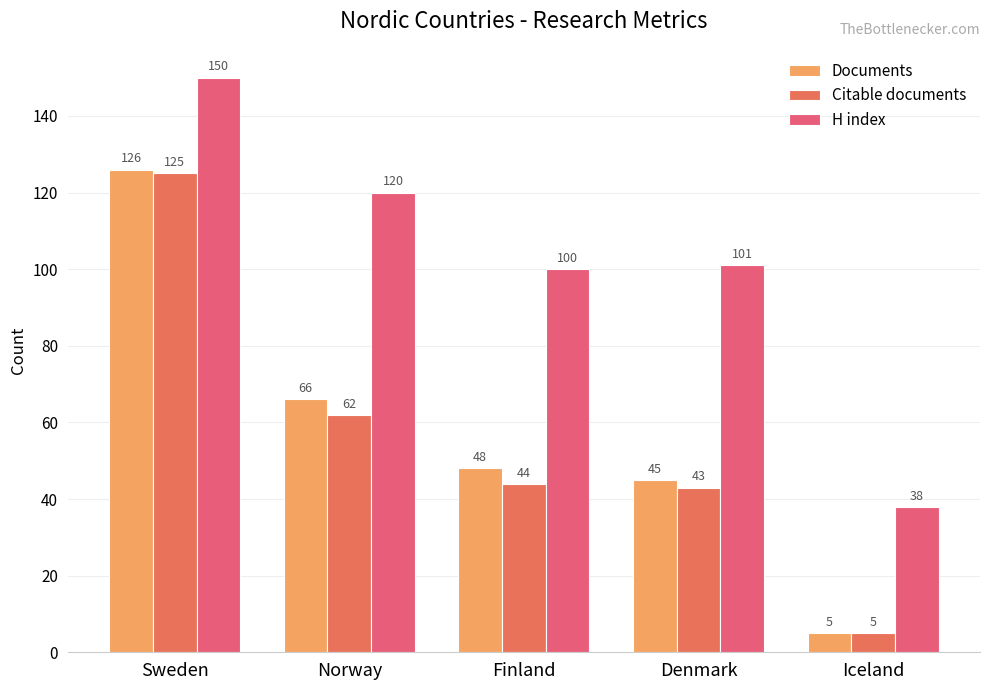

Reading left to right, extract all data points from this chart.

Documents: Sweden=126	Norway=66	Finland=48	Denmark=45	Iceland=5
Citable documents: Sweden=125	Norway=62	Finland=44	Denmark=43	Iceland=5
H index: Sweden=150	Norway=120	Finland=100	Denmark=101	Iceland=38